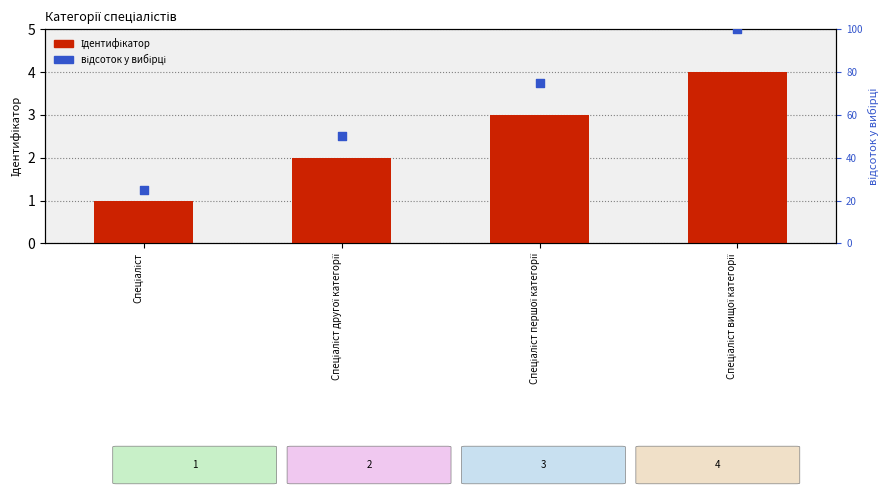

At how many categories does at least one series exceed 39?

3